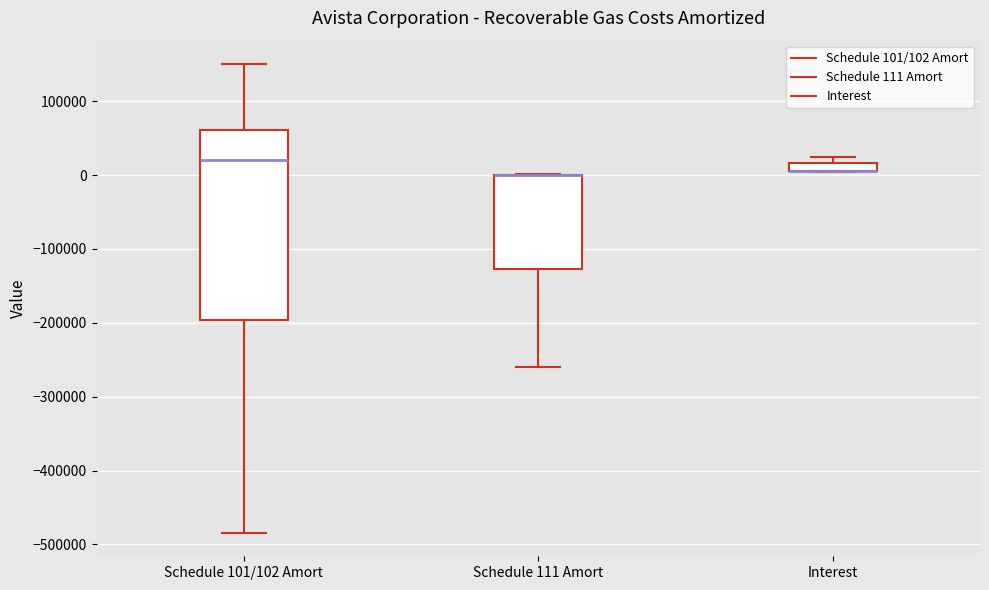

Which box is the tallest, from its lower edge to its upper edge?

Schedule 101/102 Amort